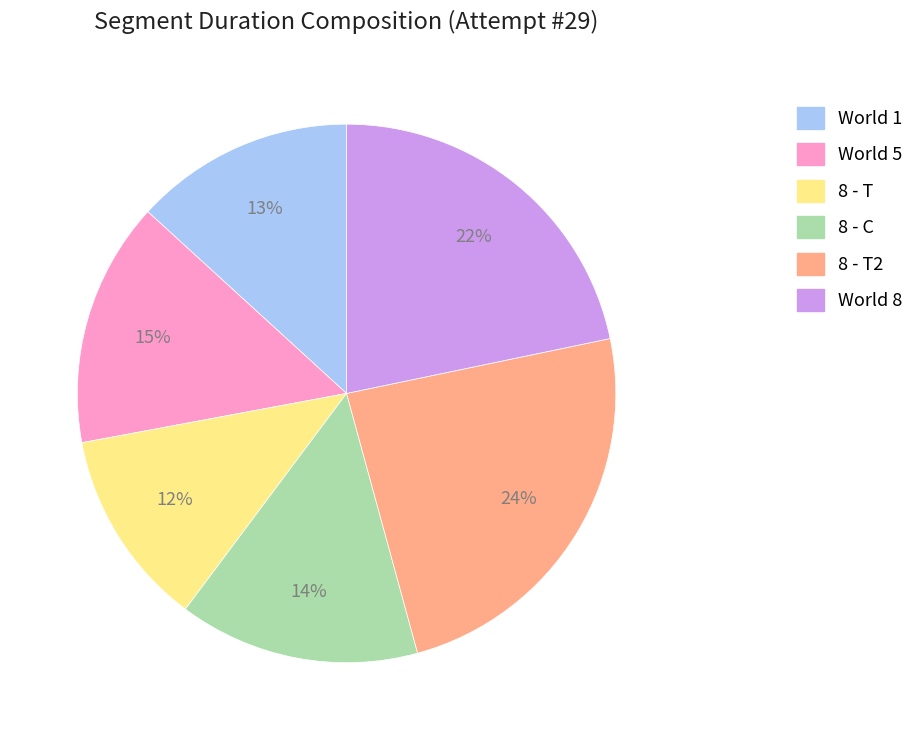

Is there any slice that represents more than half of the pie?

No